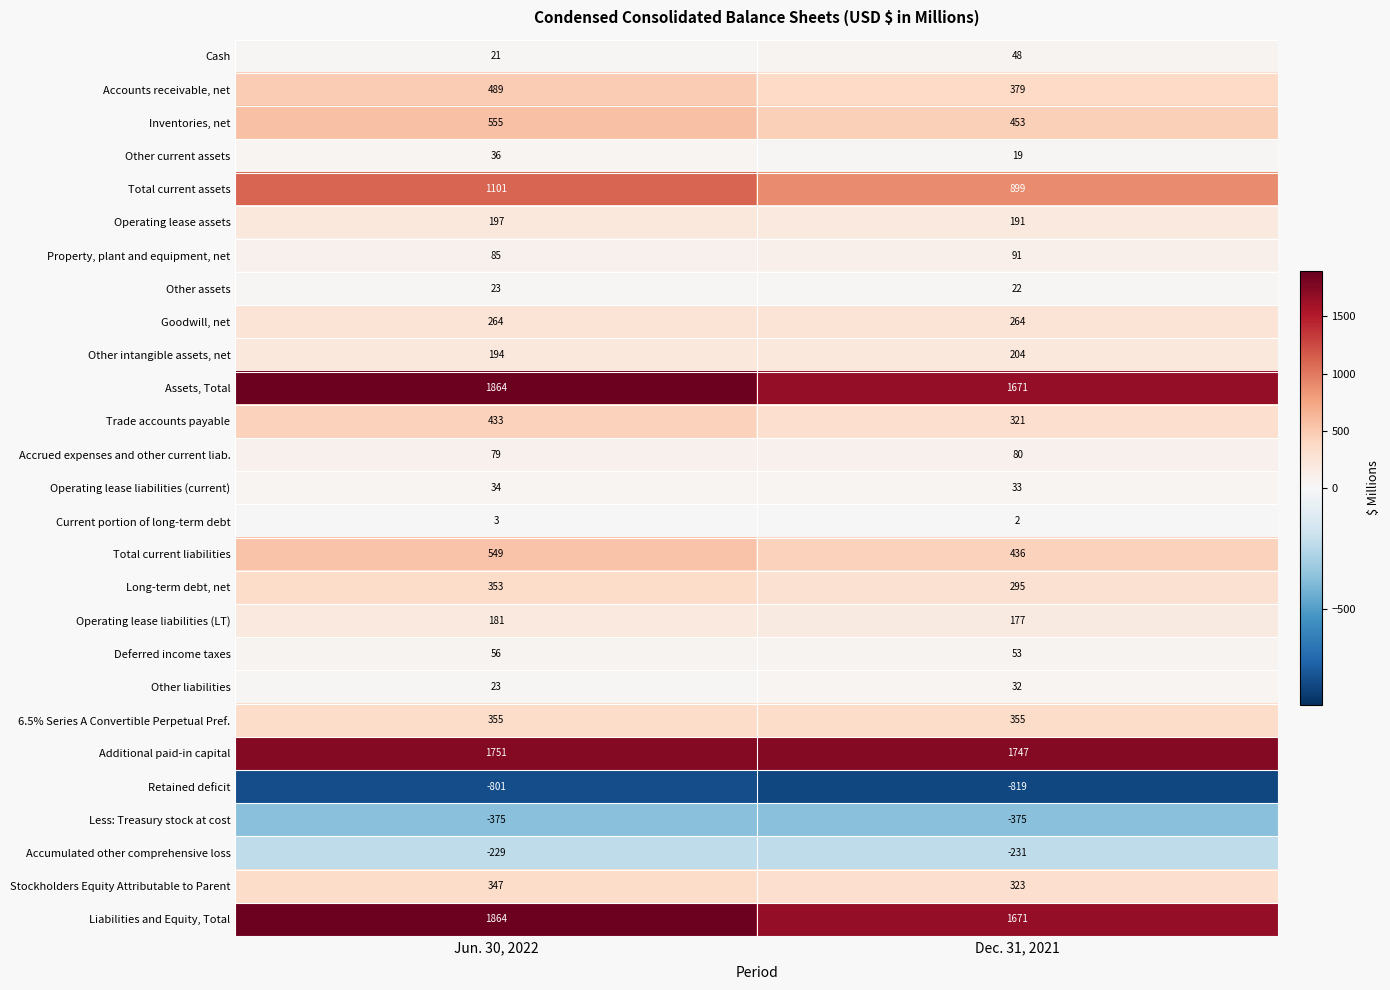

Which label corresponds to the largest value in the chart?

Jun. 30, 2022